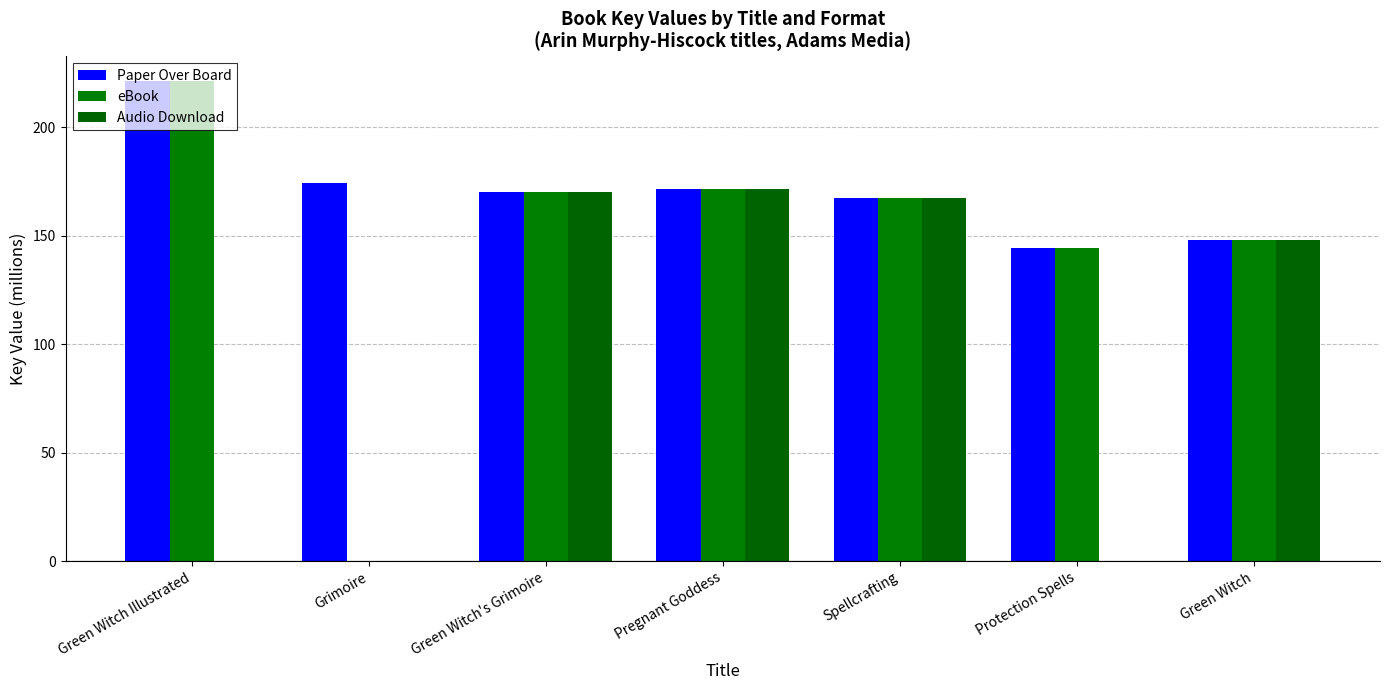

Count the number of data series in this chart.

3